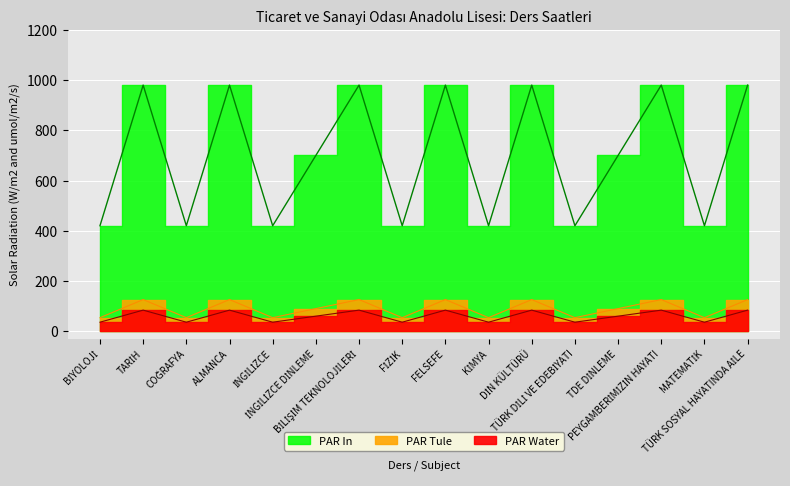

Which category has the highest value in the PAR Water series?

TARİH